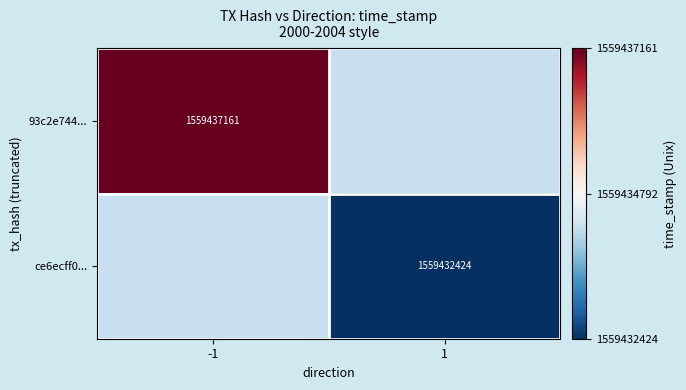

Is the value of 93c2e744... at -1 greater than the value of ce6ecff0... at 1?

Yes